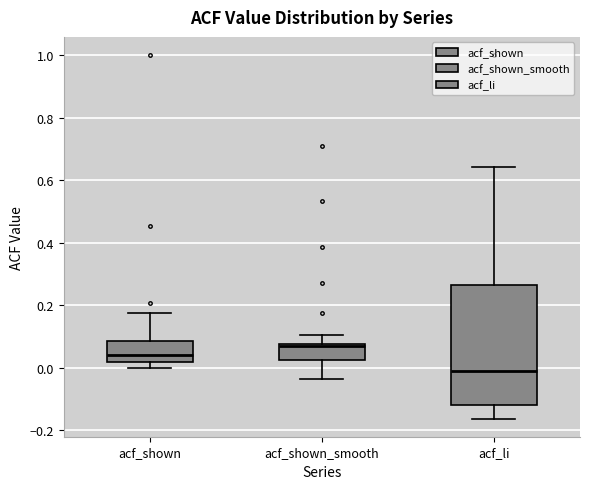

Which box is the tallest, from its lower edge to its upper edge?

acf_li